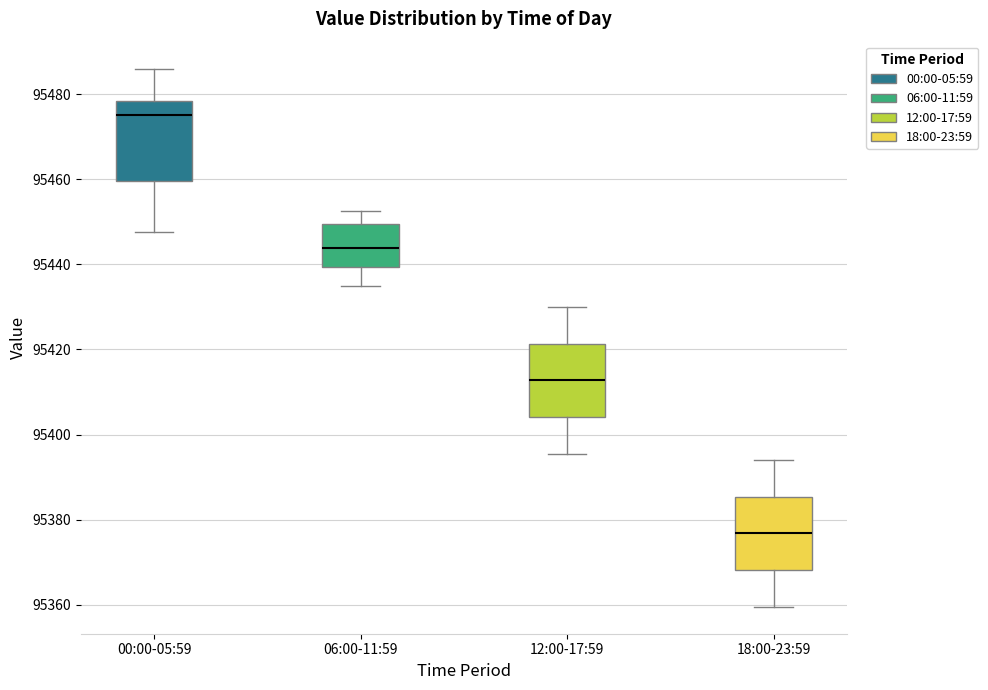

Reading left to right, read every box against the y-axis: the position of its median line, the range the box covers, and the ends of its whiskers. The values are not printed on the chart, so give them approximately, as read against the axis.

00:00-05:59: median 95476, box 95460 to 95478, whiskers 95448 to 95486
06:00-11:59: median 95444, box 95440 to 95450, whiskers 95436 to 95452
12:00-17:59: median 95412, box 95404 to 95422, whiskers 95396 to 95430
18:00-23:59: median 95376, box 95368 to 95386, whiskers 95360 to 95394